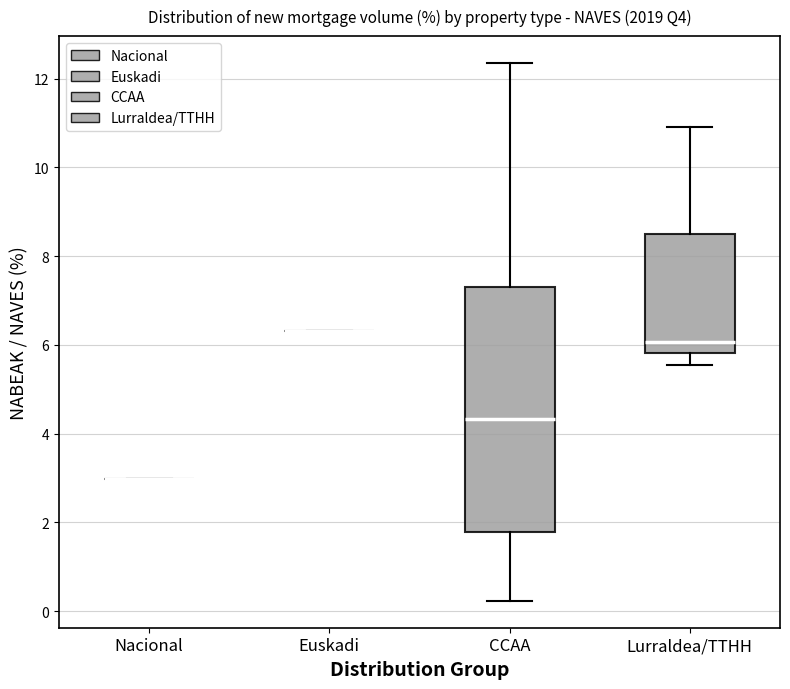

Reading left to right, transcribe this box plot: for each box, give where its median line is, the range the box spans, and where its two whiskers end, as read against the y-axis. The values are not printed on the chart, so give them approximately, as read against the axis.

Nacional: box collapsed to a line at 3.0, whiskers 3.0 to 3.0
Euskadi: box collapsed to a line at 6.4, whiskers 6.4 to 6.4
CCAA: median 4.4, box 1.8 to 7.2, whiskers 0.2 to 12.4
Lurraldea/TTHH: median 6.0, box 5.8 to 8.4, whiskers 5.6 to 11.0